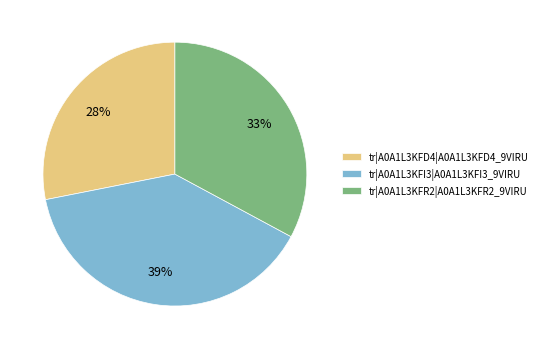

What percentage is the tr|A0A1L3KFI3|A0A1L3KFI3_9VIRU slice, to the nearest percent?

39%